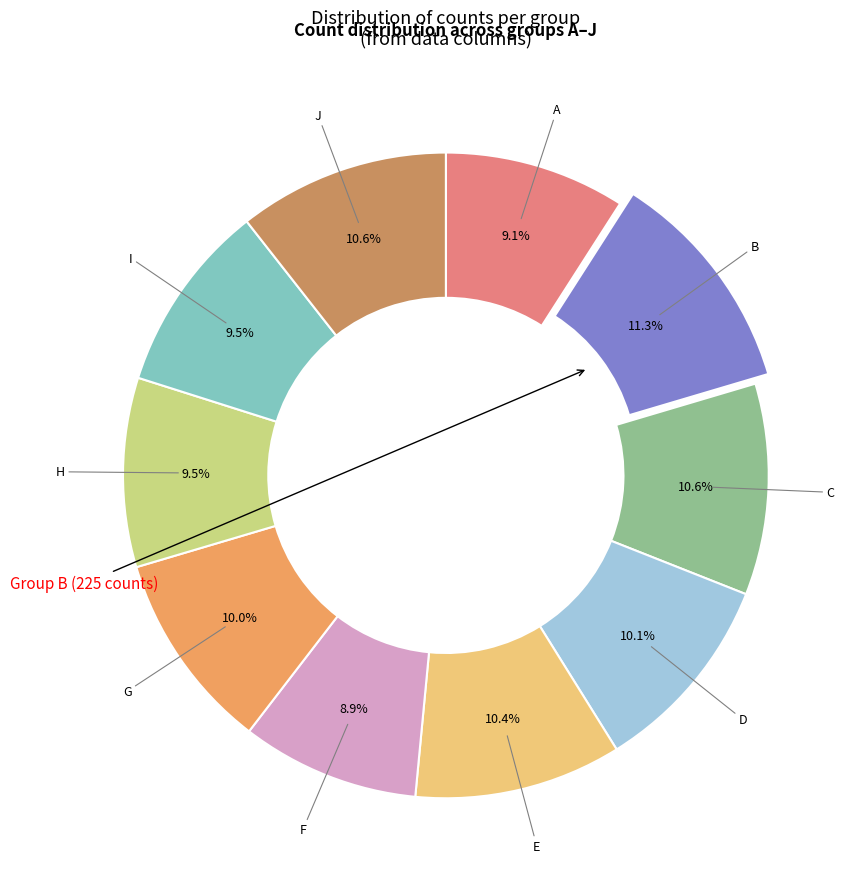

Count the number of slices in the pie.

10